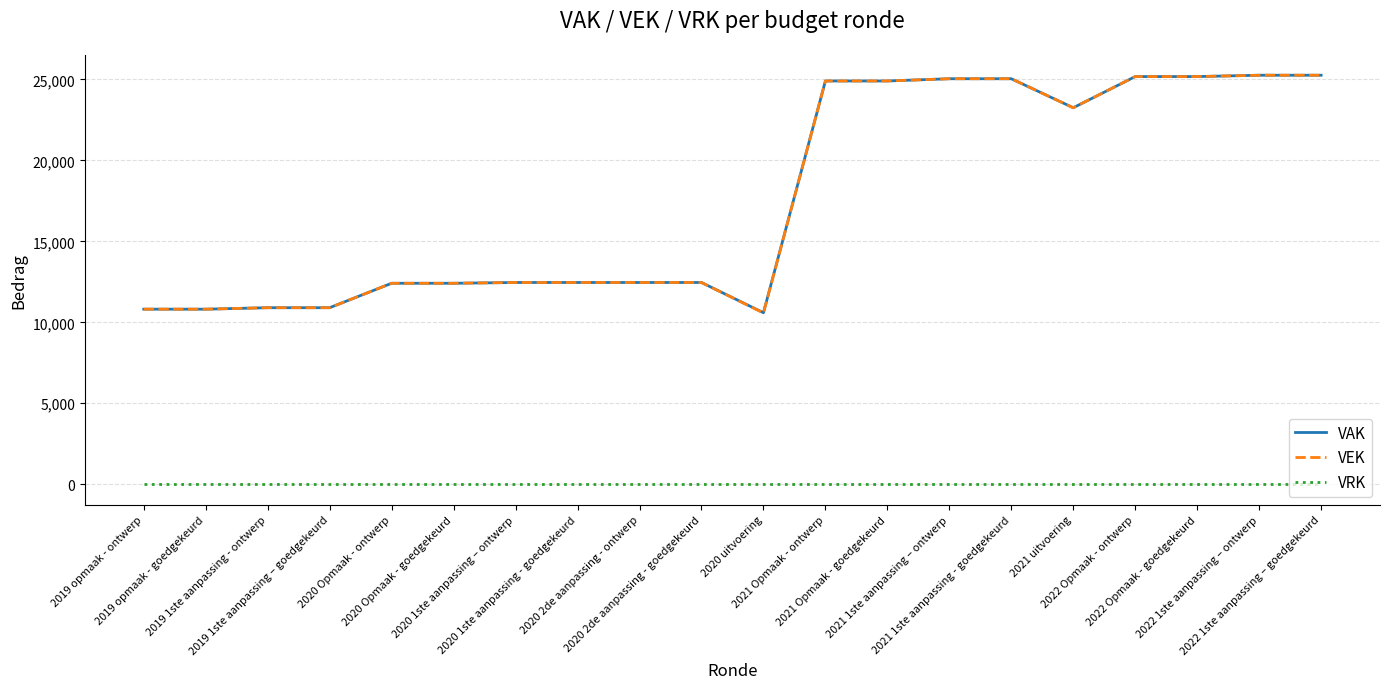

Is this an area chart (filled region under the line)?

No